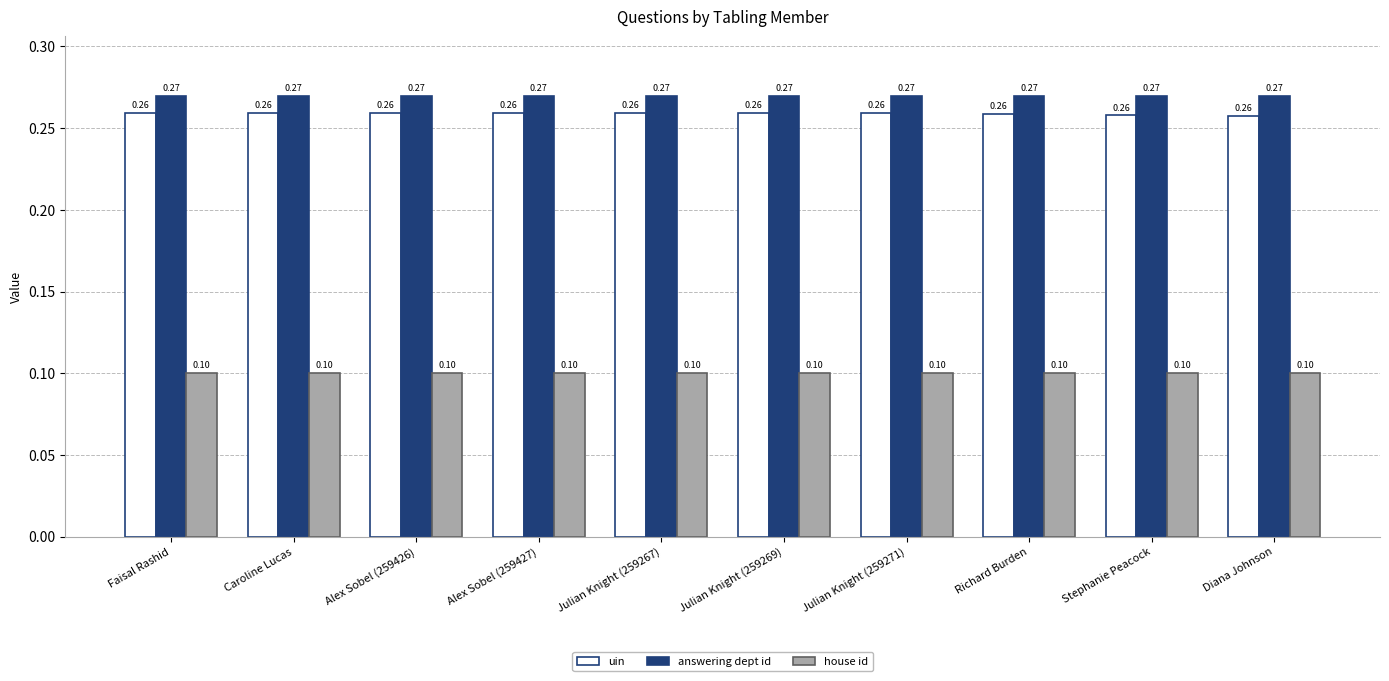

Which series has the largest total across all categories?

answering dept id